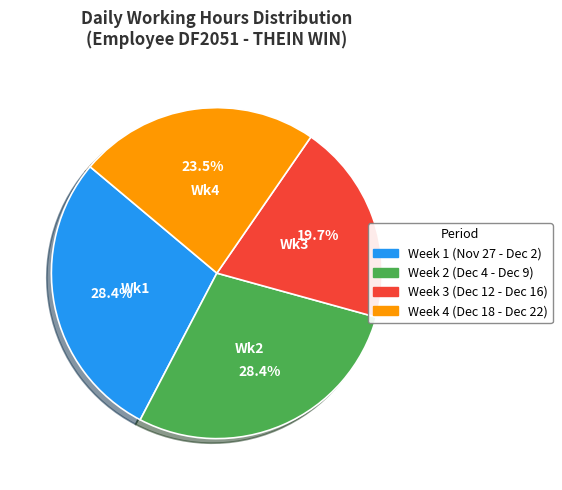

Is there a majority slice in this chart?

No